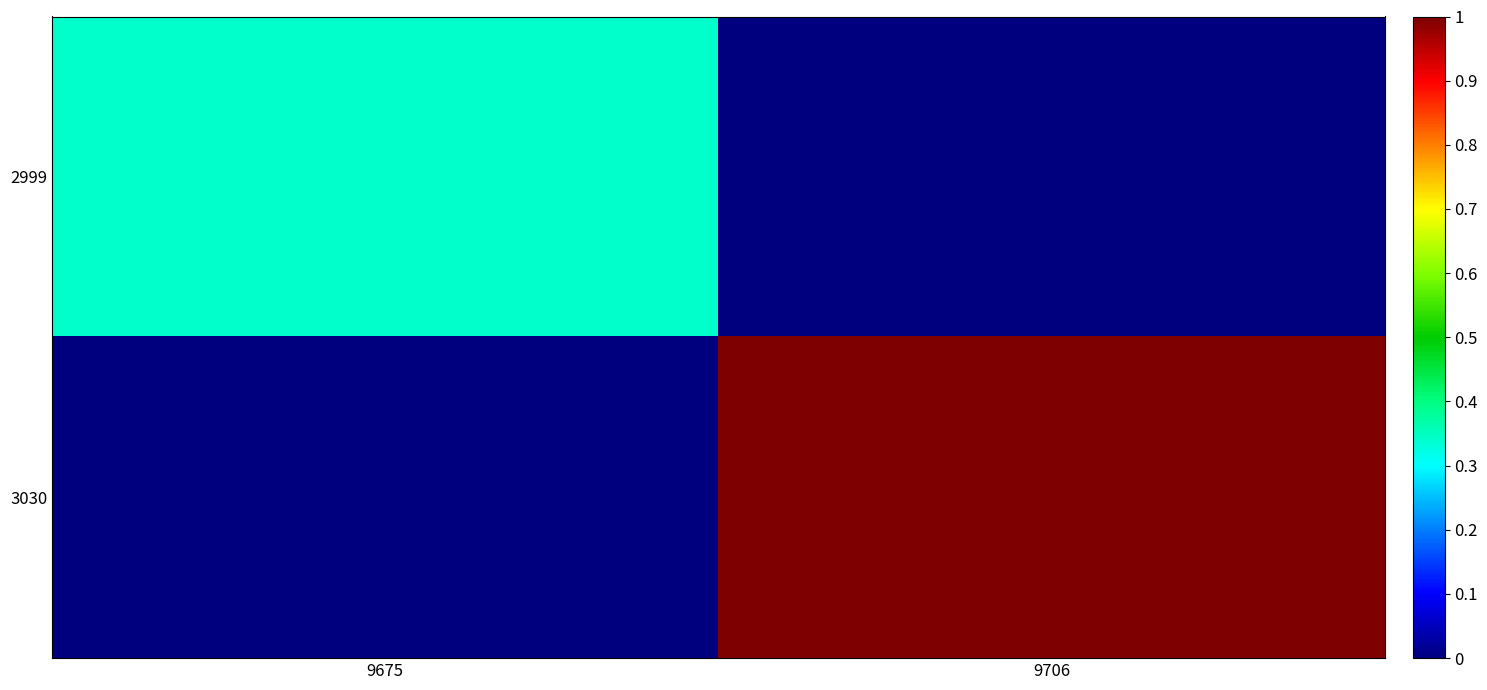

Reading left to right, what are all the values shown in this chart?

2999: 9675=0.3	9706=0.0
3030: 9675=0.0	9706=1.0